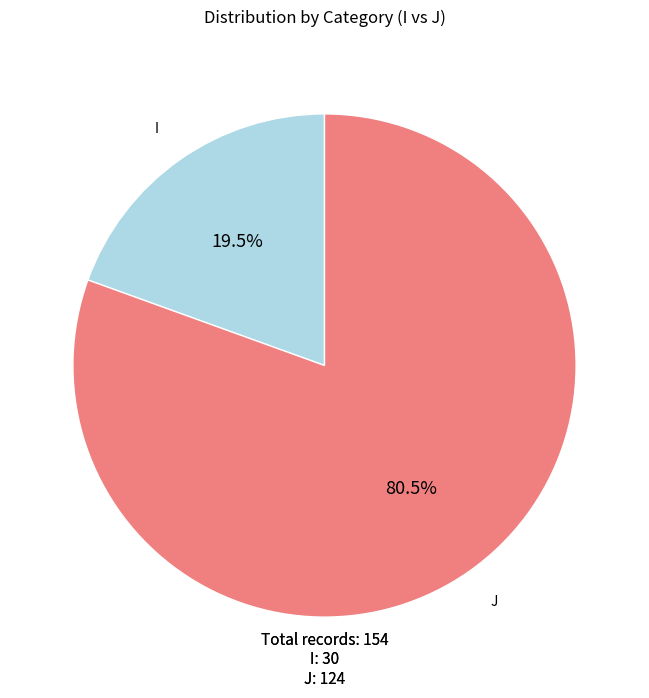

What is the largest slice in the pie chart?

J